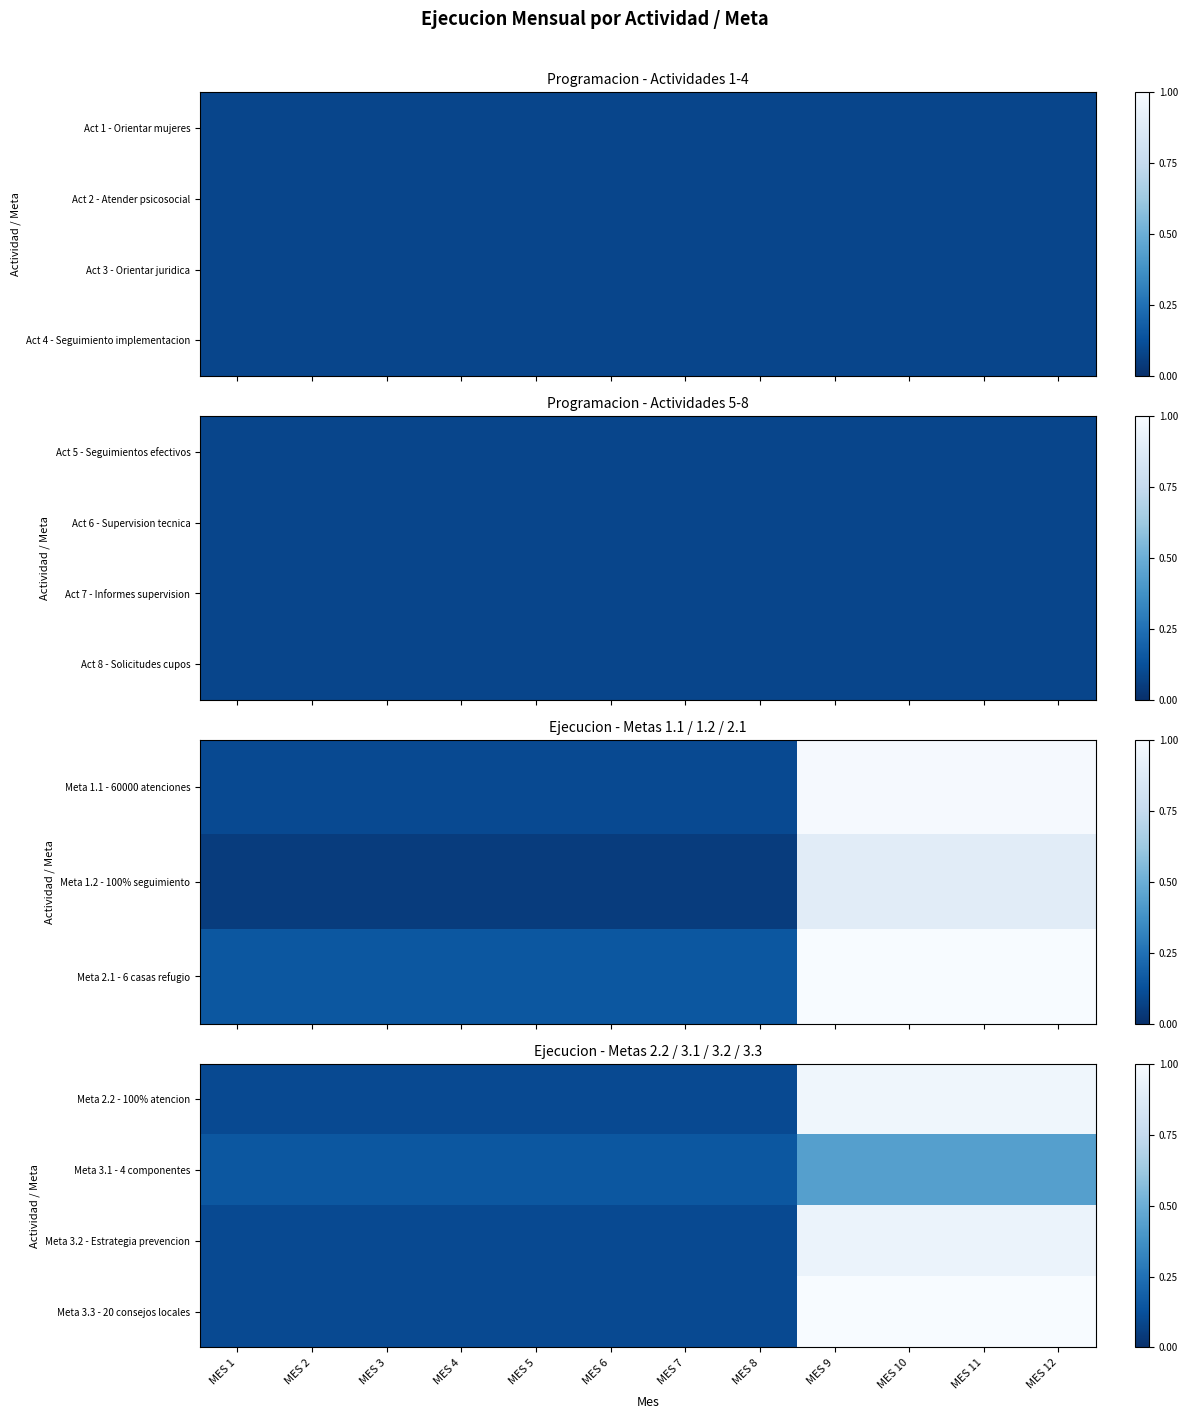

What is the total value across all series at MES 5?

0.5